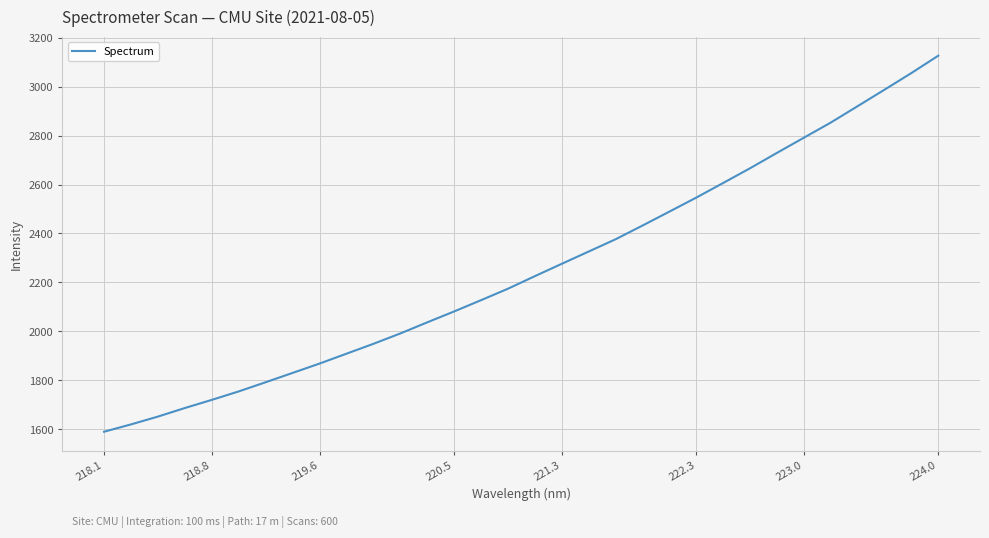

What is the maximum value shown in the chart?

3126.0